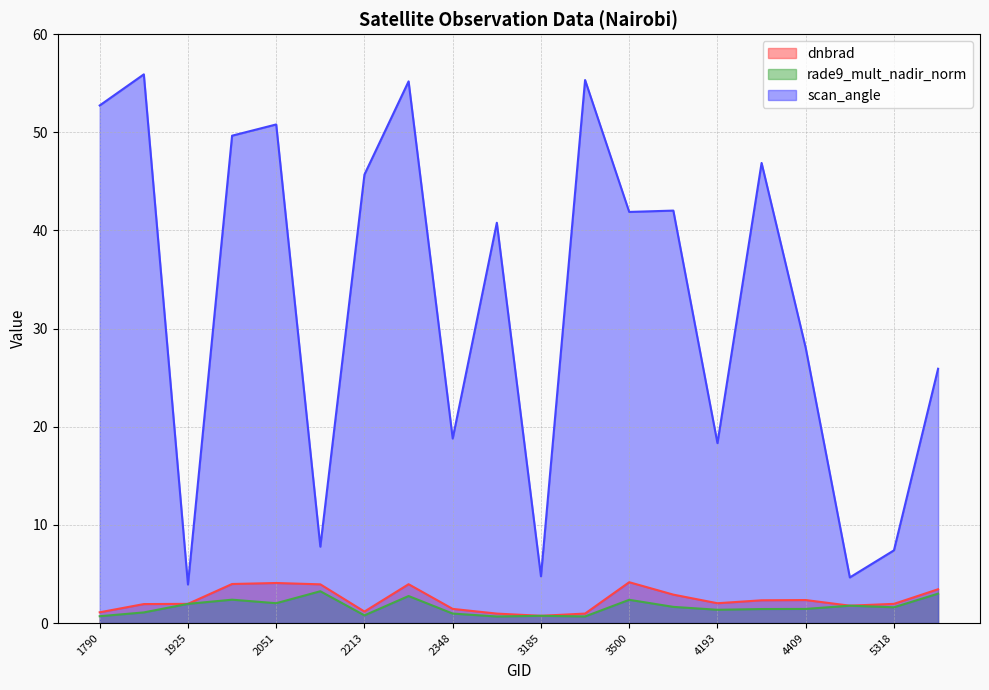

What is the difference between the maximum and minimum values in the rade9_mult_nadir_norm series?

2.6